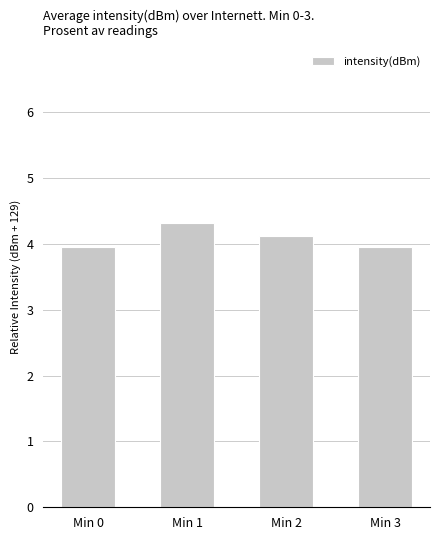

What is the value of the 2nd bar from the left?

4.3